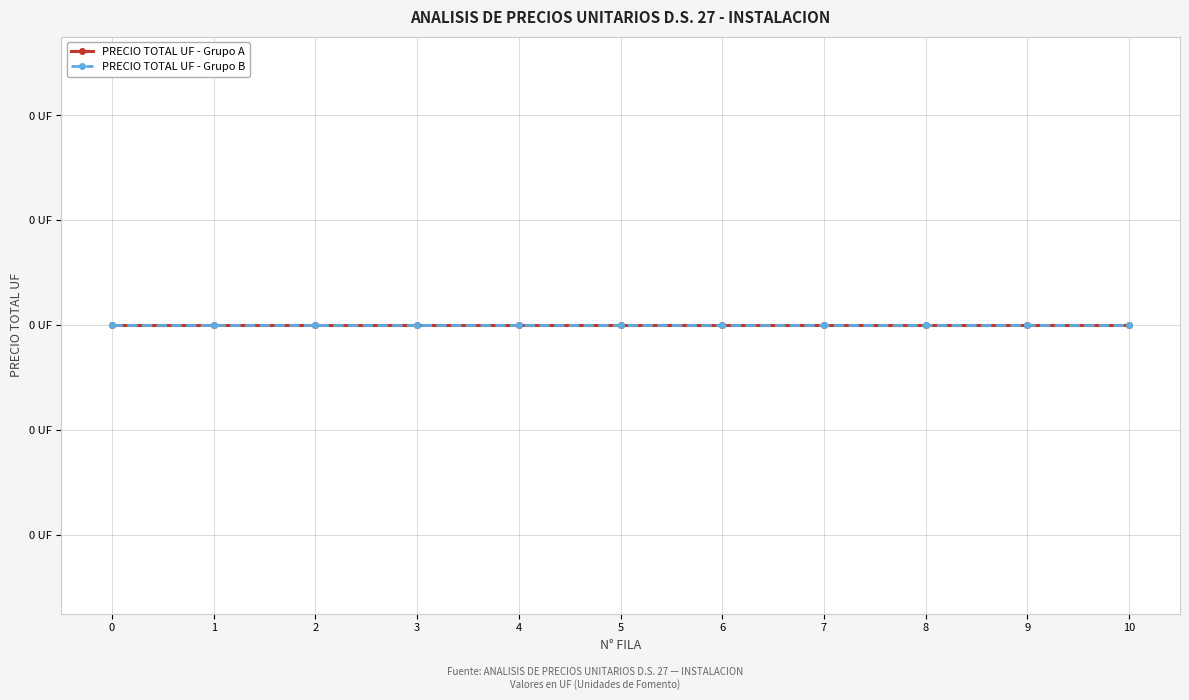

True or false: PRECIO TOTAL UF and N° FILA cross at least once.

False